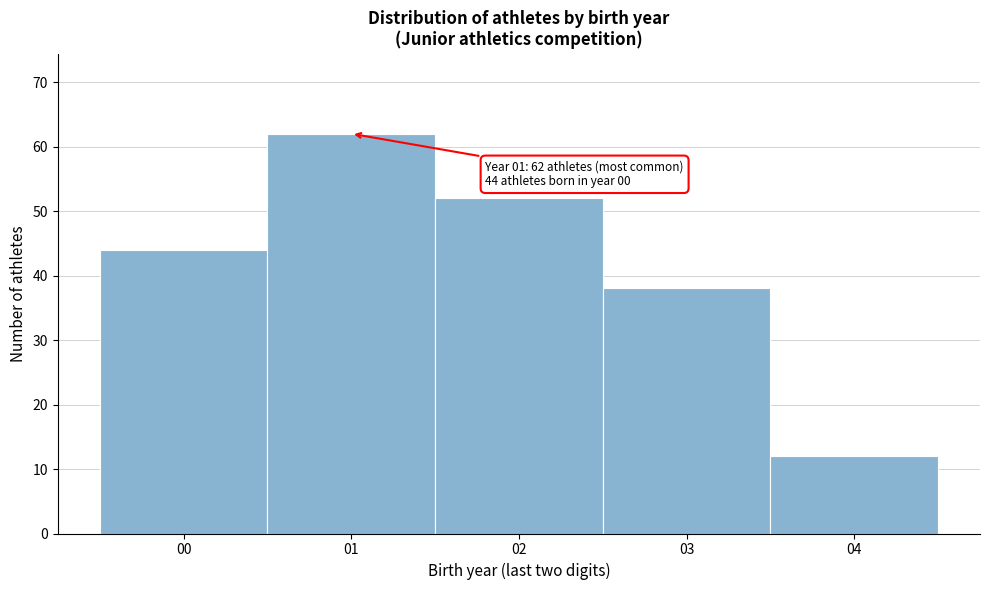

Which range on the x-axis has the tallest bar?

0.5 to 1.5